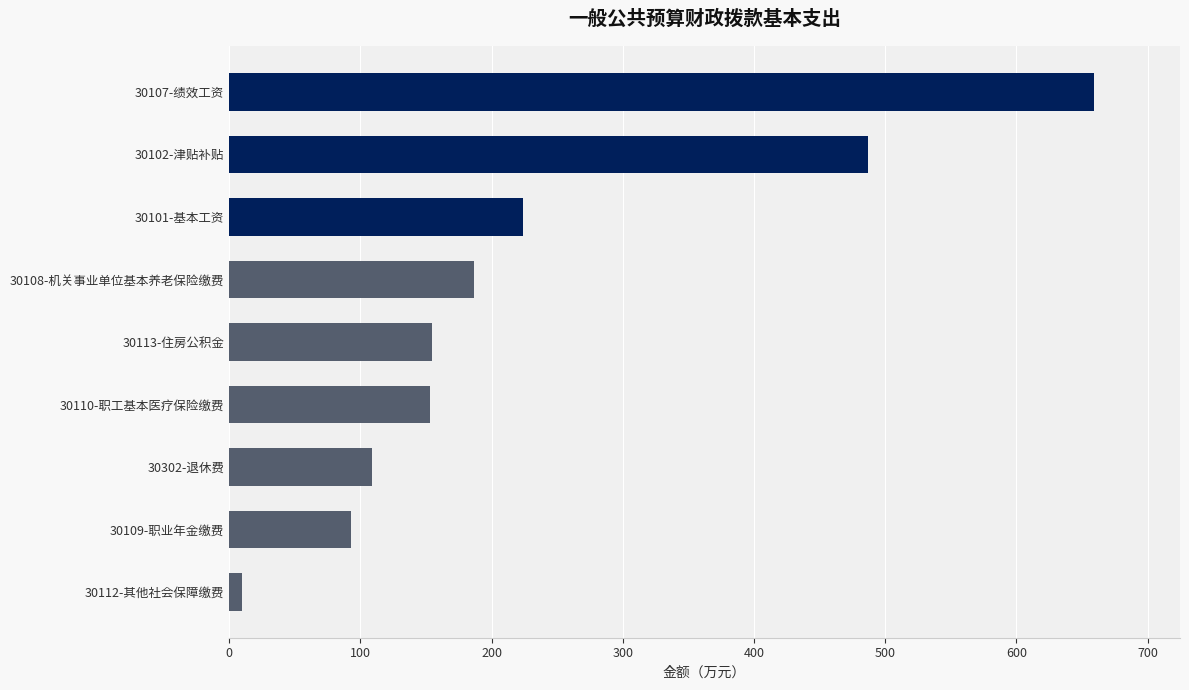

The chart shows a value of 223.9 at 30101-基本工资. True or false?

True